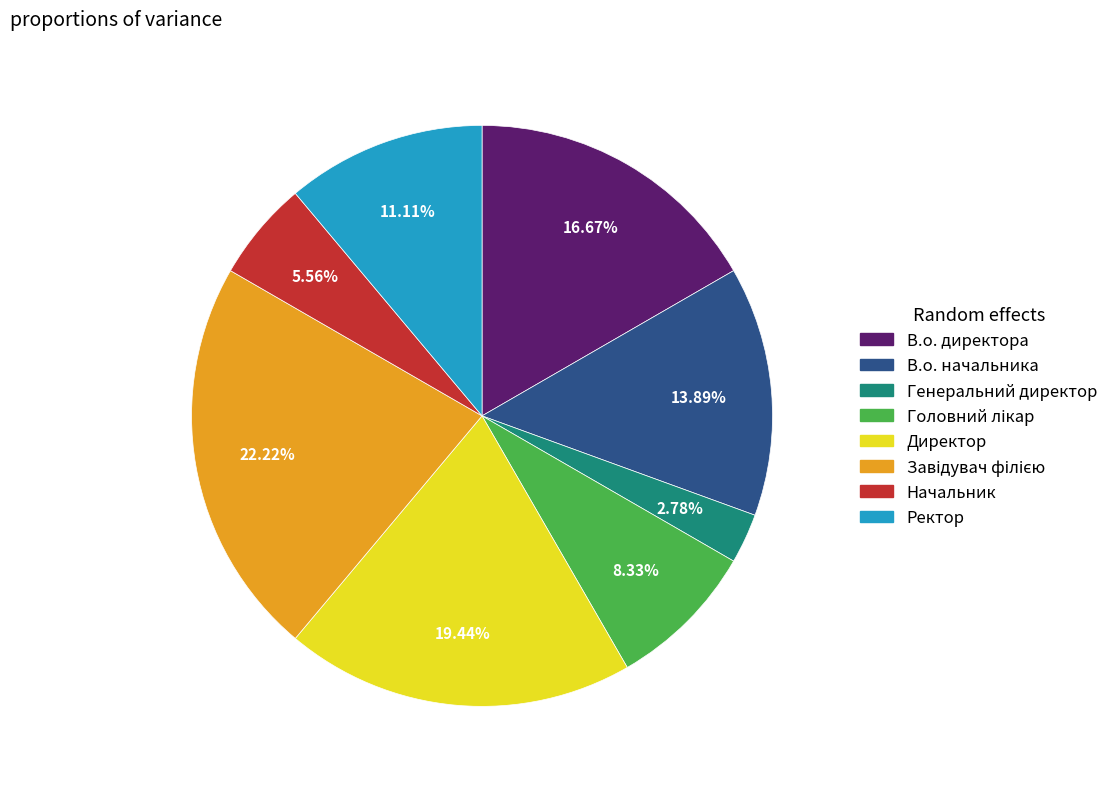

Which has a higher value, В.о. начальника or Генеральний директор?

В.о. начальника